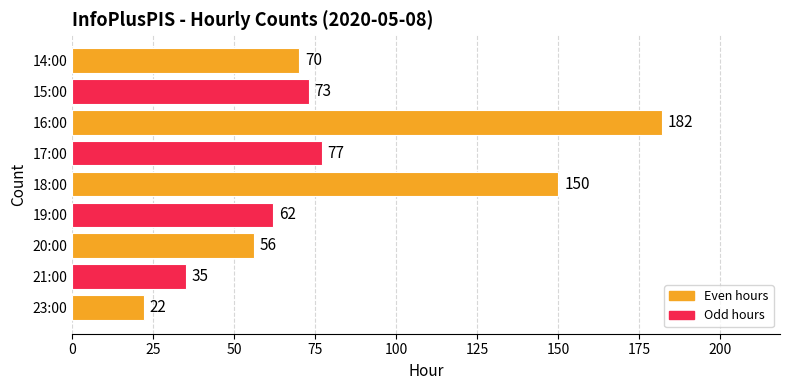

How many bars are there in total?

9